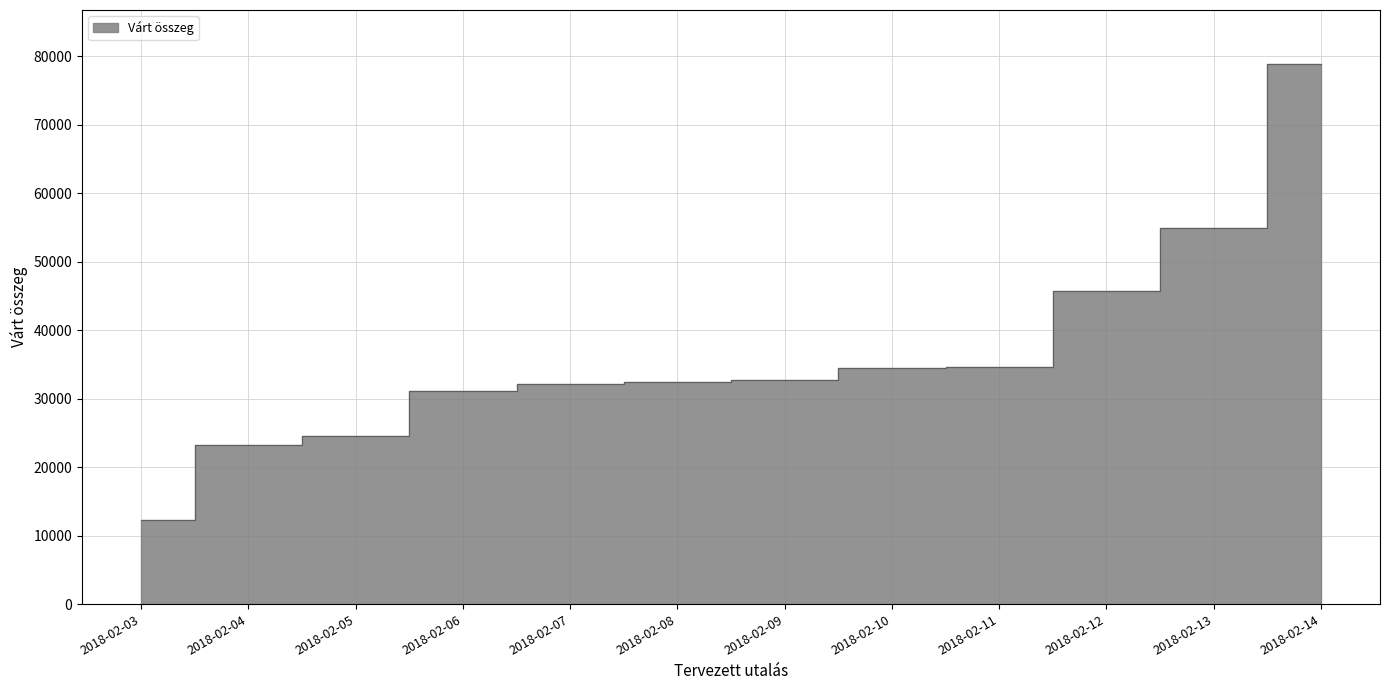

What is the sum of the values at 2018-02-07 and 2018-02-03?

44400